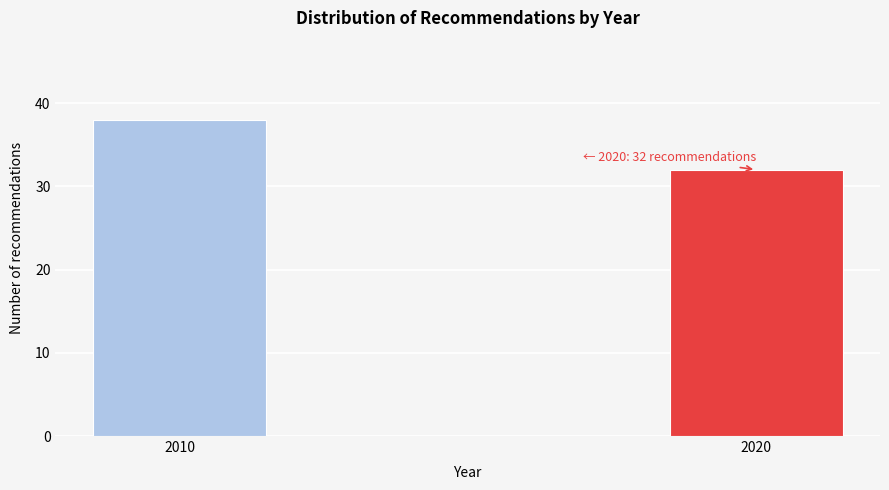

Reading left to right, extract all data points from this chart.

38	32